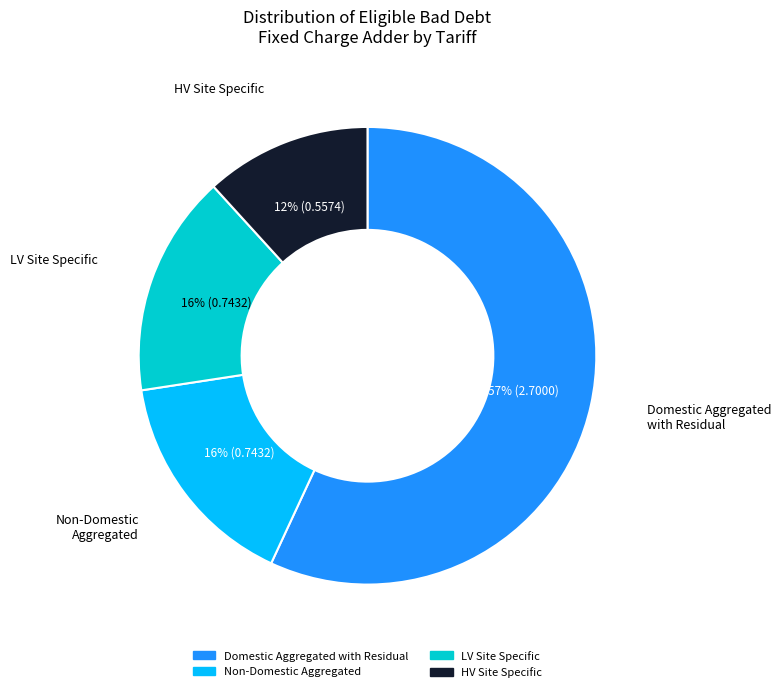

To the nearest percent, what is the difference between the largest and smallest slice percentages?

45%